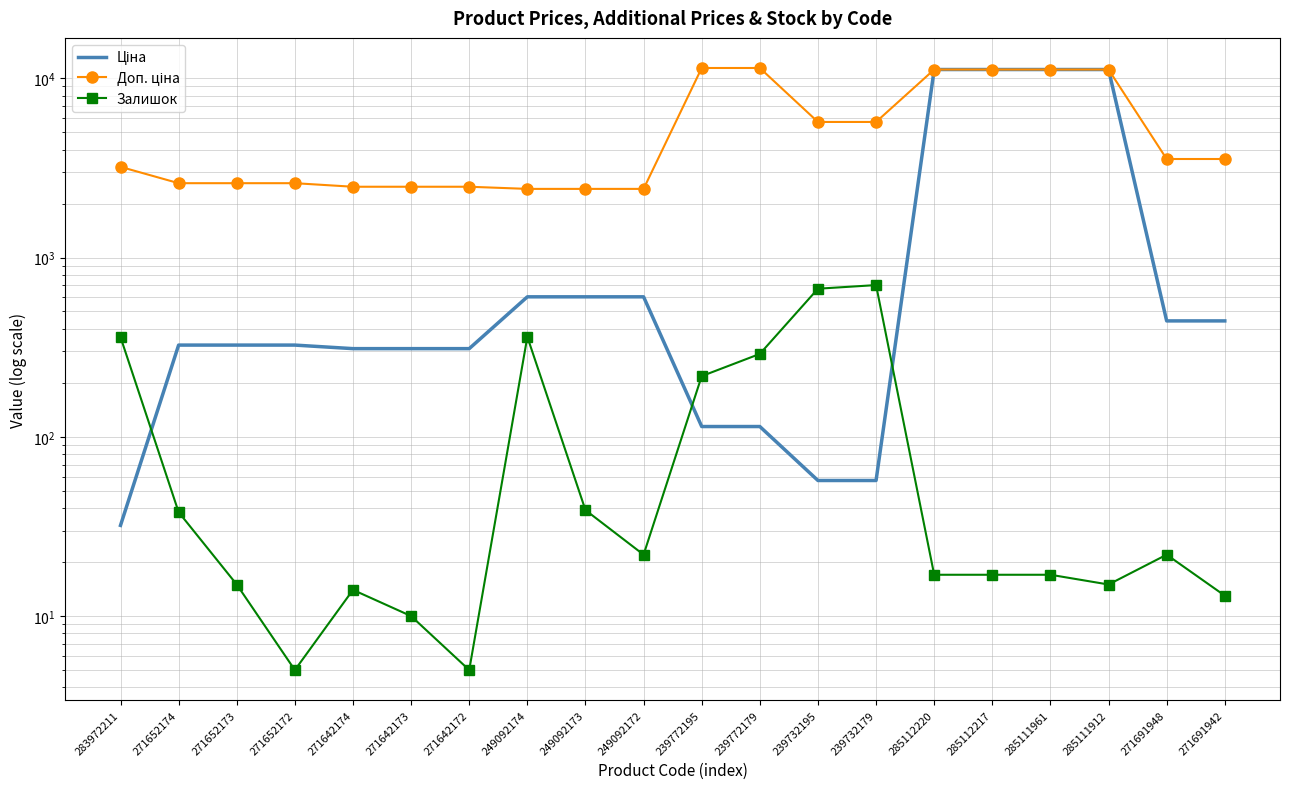

List the series in order of their peak value, highest first.

Доп. ціна, Ціна, Залишок